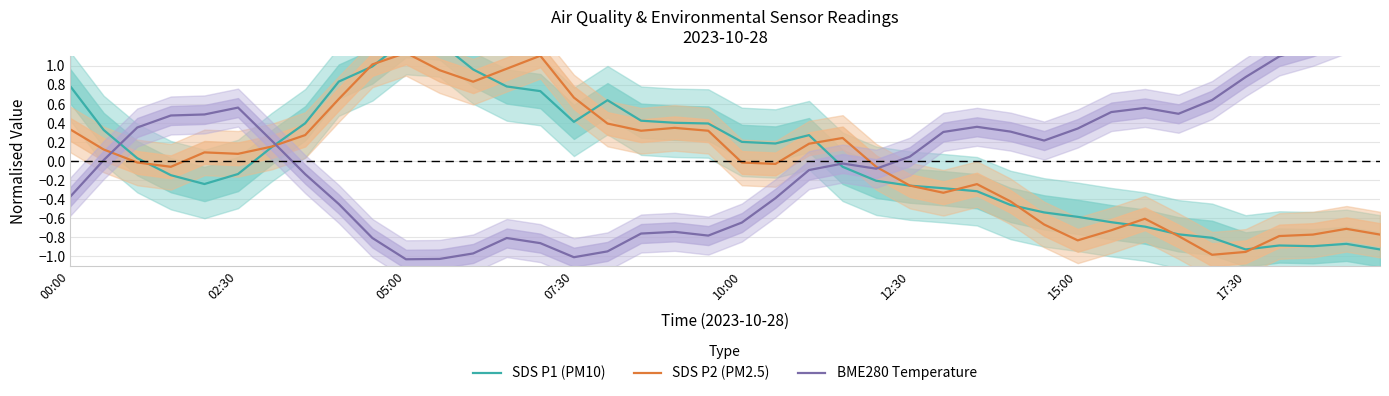

True or false: BME280 Temperature has a value of -0.5 at 8.

True